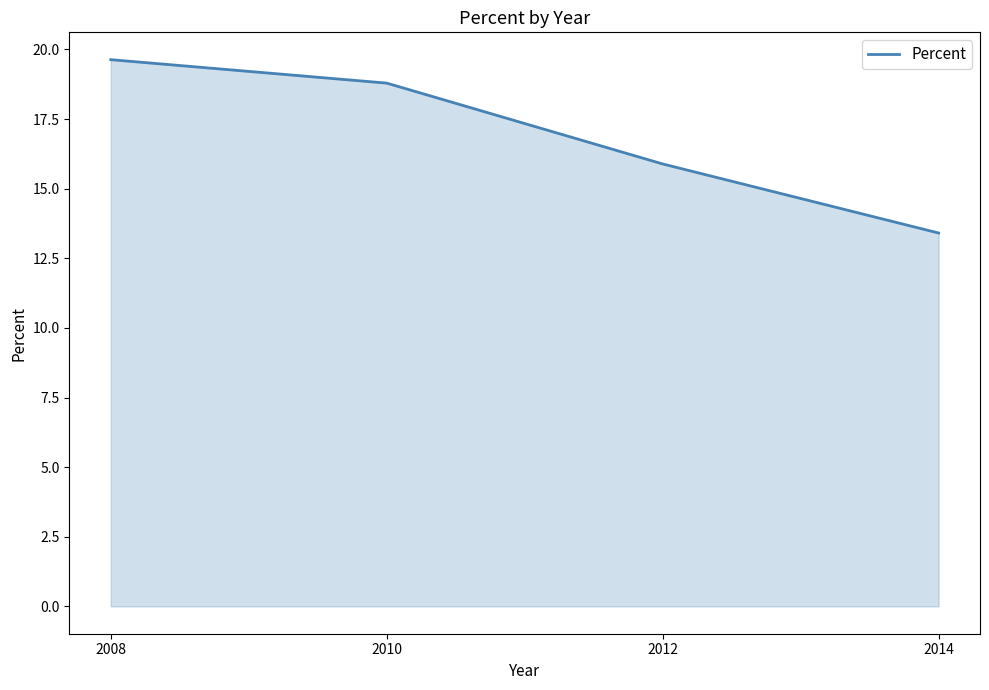

Rank the categories by value from lowest to highest.

2014, 2012, 2010, 2008